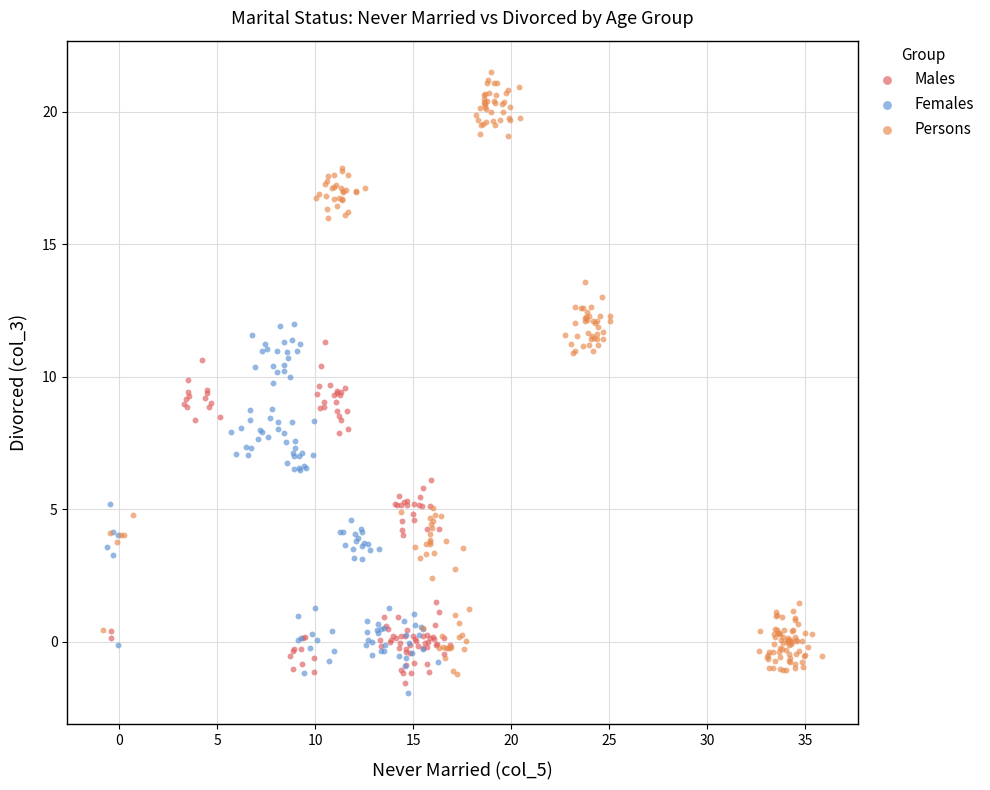

Which series has the largest Y range (max minus min)?

Persons